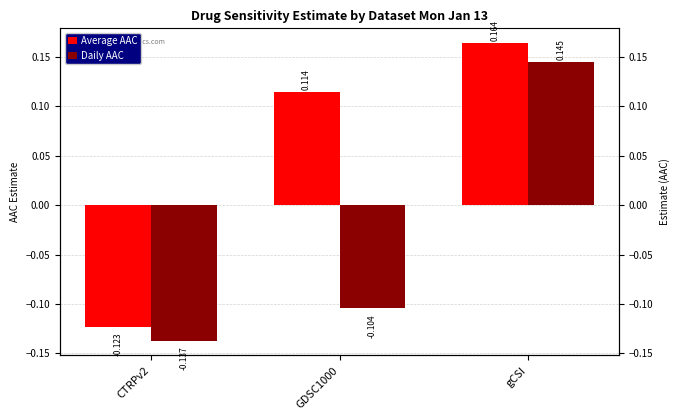

What position from the right is CTRPv2?

3